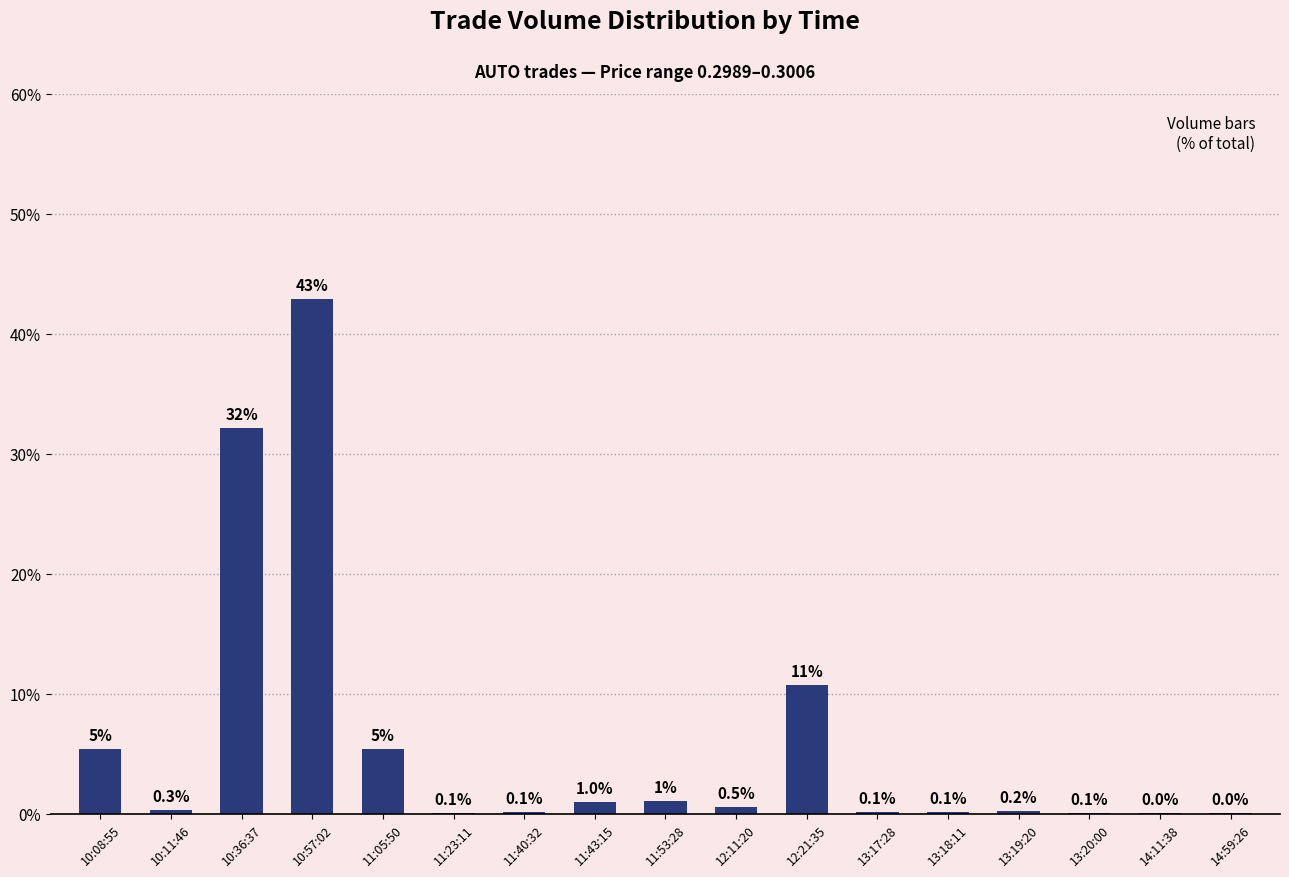

Approximately how many times larger is the value at 11:05:50 compared to 12:21:35?

0.5